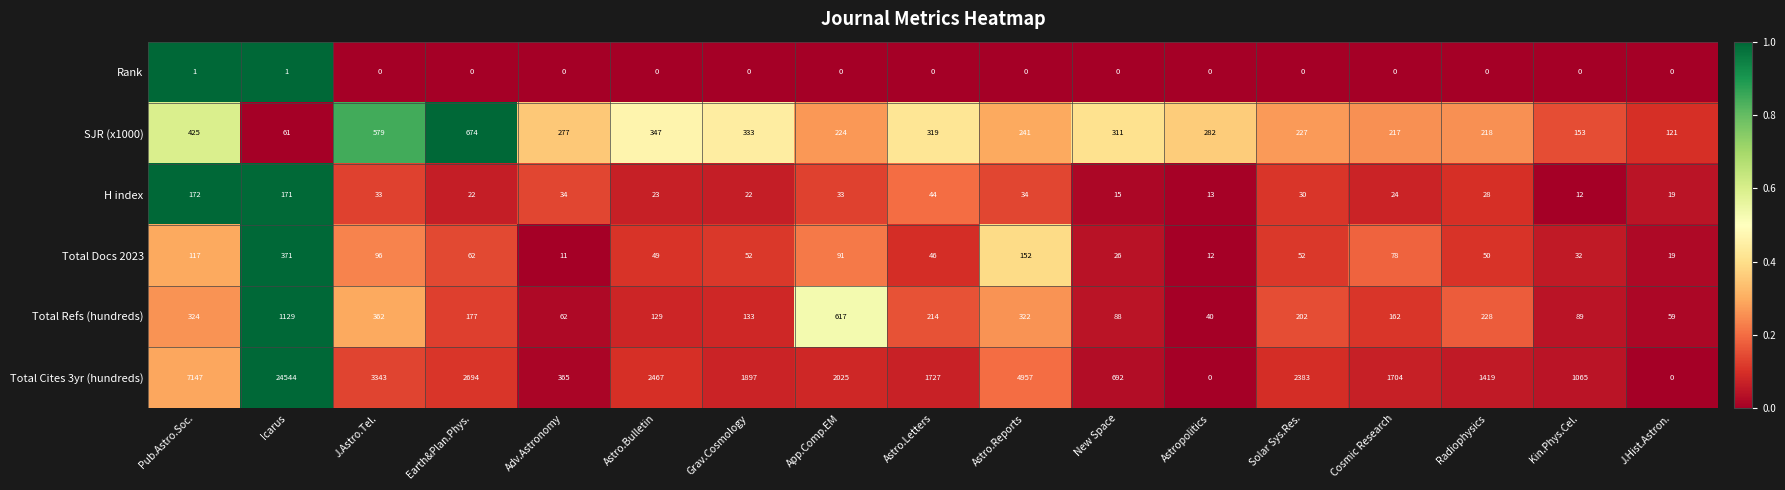

Rank the categories by Total Refs (hundreds) value from lowest to highest.

Astropolitics, J.Hist.Astron., Adv.Astronomy, New Space, Kin.Phys.Cel., Astro.Bulletin, Grav.Cosmology, Cosmic Research, Earth&Plan.Phys., Solar Sys.Res., Astro.Letters, Radiophysics, Astro.Reports, Pub.Astro.Soc., J.Astro.Tel., App.Comp.EM, Icarus